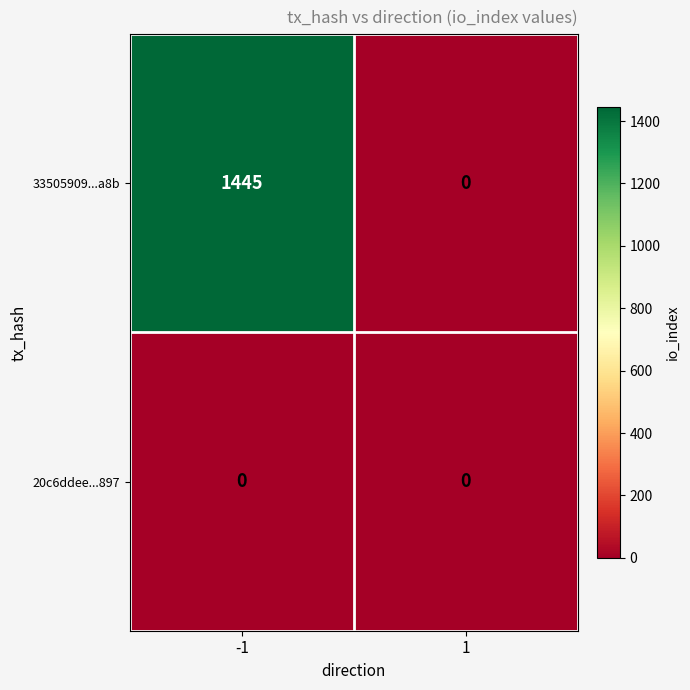

What is the greatest value displayed?

1445